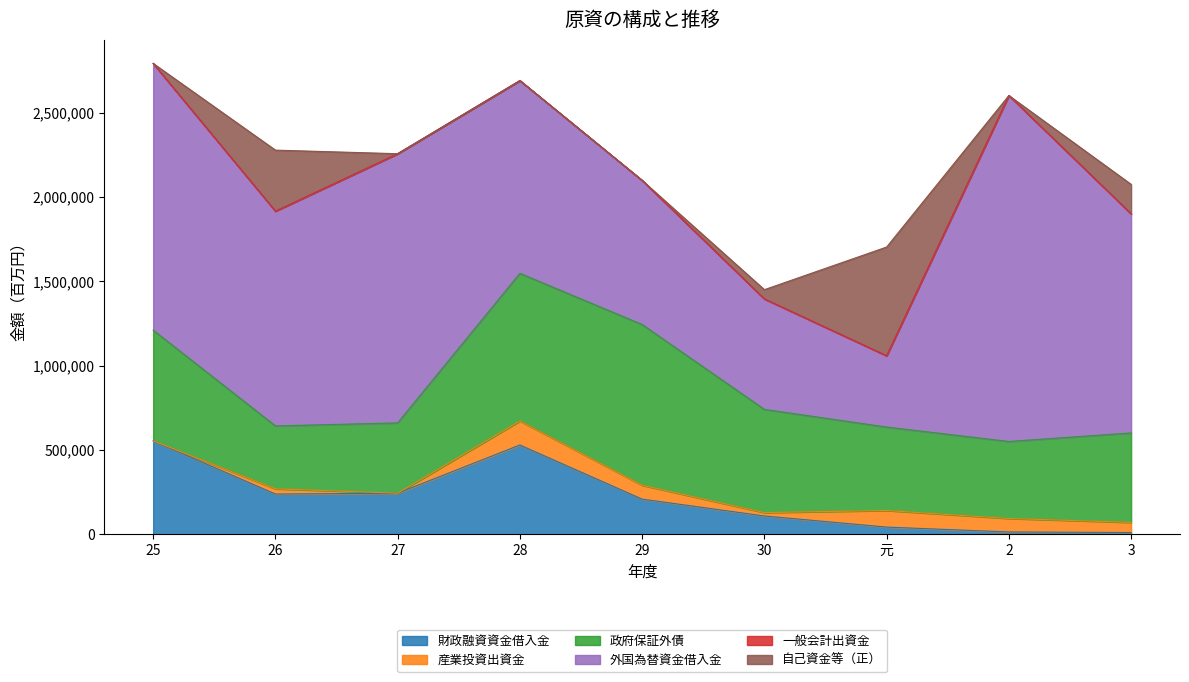

Read the 産業投資出資金 value at 29, to the nearest 50.

82200